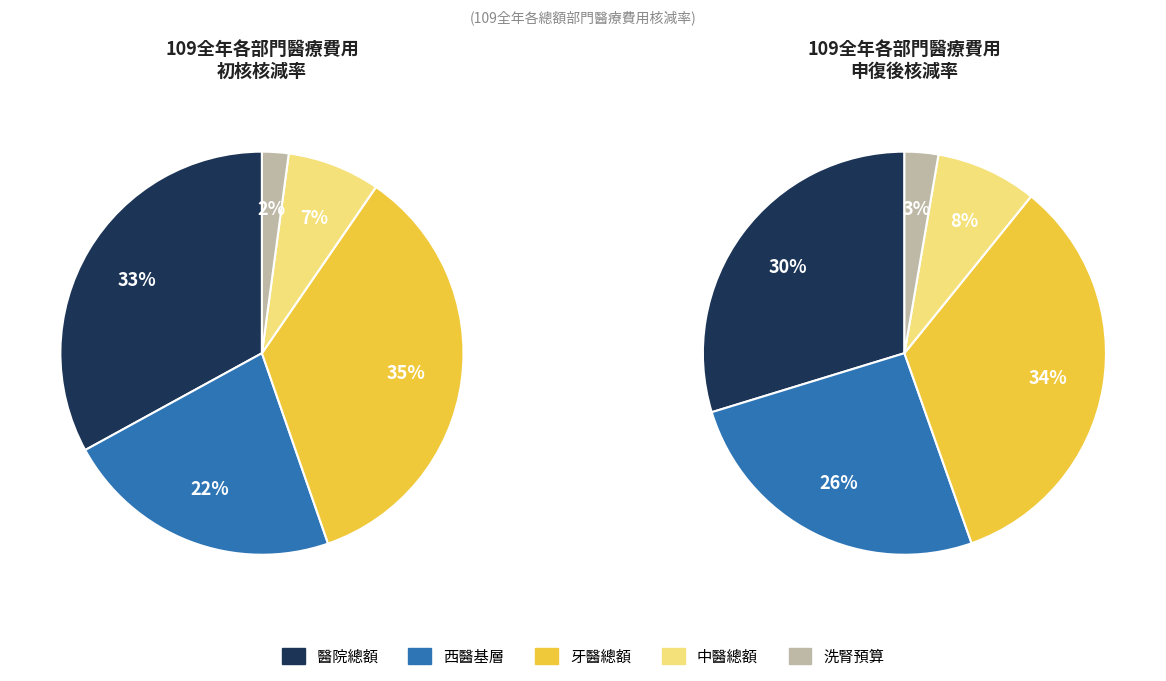

Rank the series by their maximum value, from lowest to highest.

申復後核減率, 初核核減率